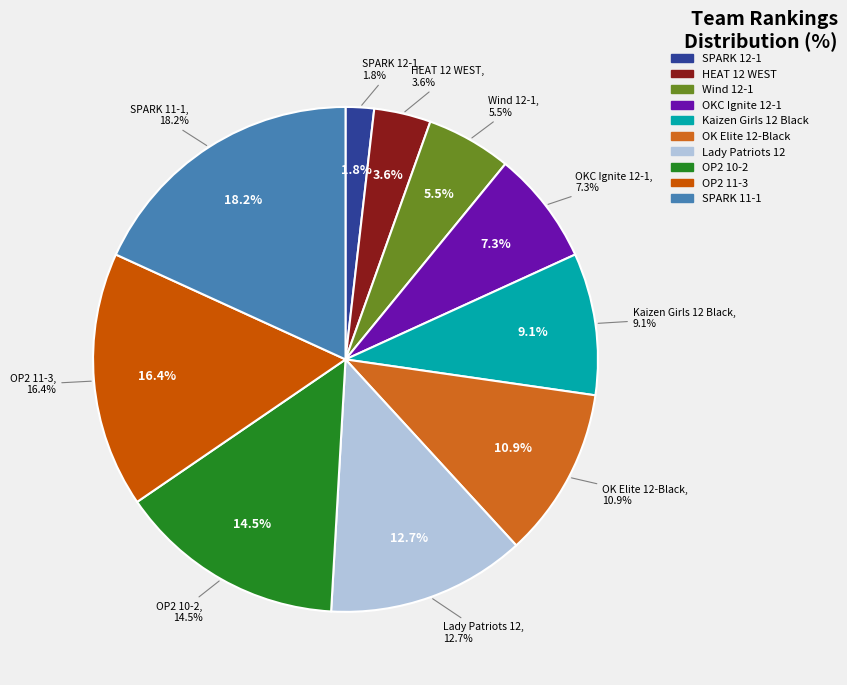

The Kaizen Girls 12 Black slice represents 17% of the pie. True or false?

False